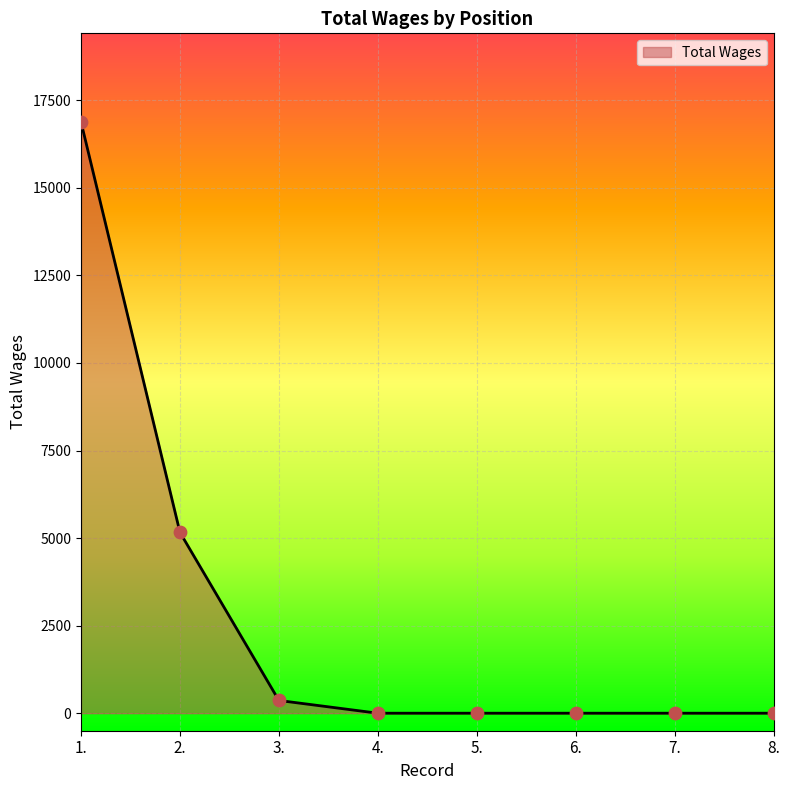

What is the change in value from 1. to 6.?

-16880